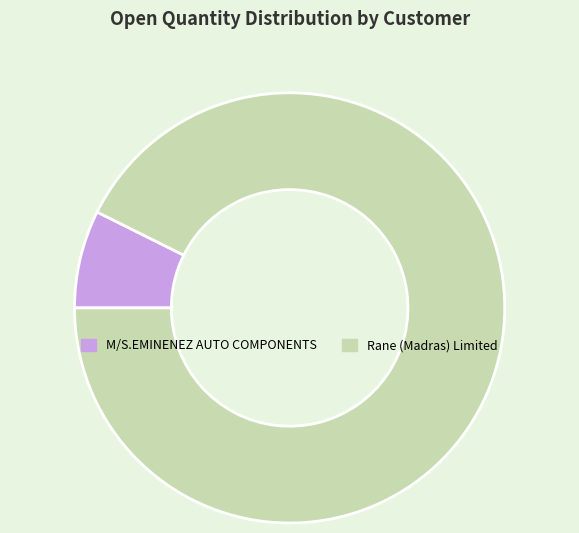

The M/S.EMINENEZ AUTO COMPONENTS slice represents 16% of the pie. True or false?

False